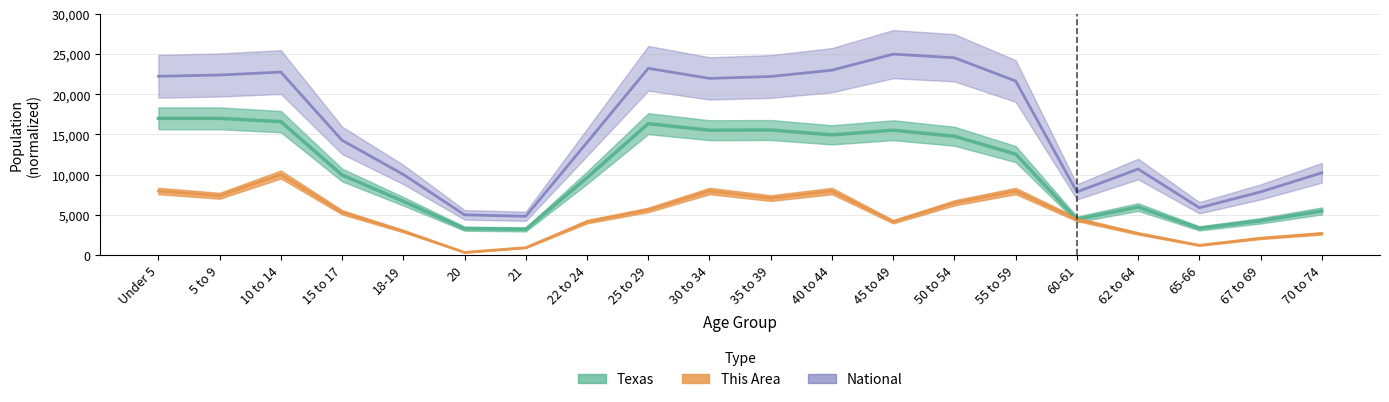

How many values in the This Area series are below 5294?

10